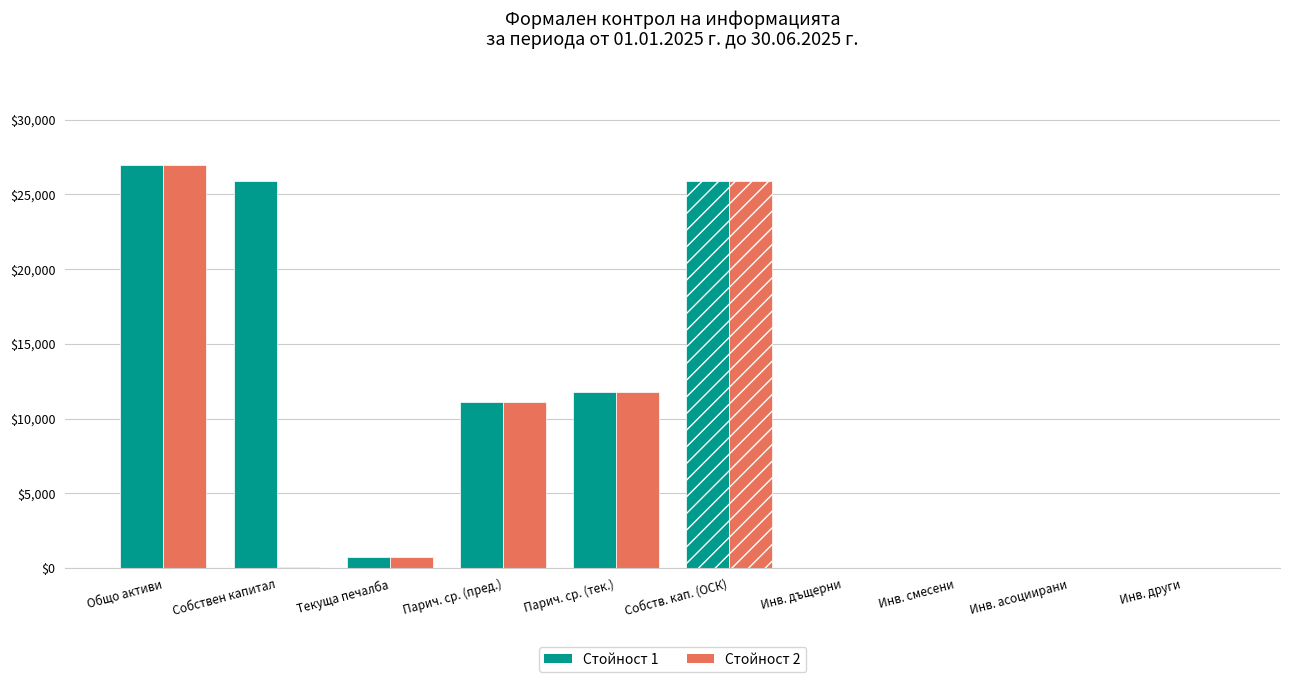

Rank the series at Парични средства (текущ период) from lowest to highest value.

Стойност 1, Стойност 2